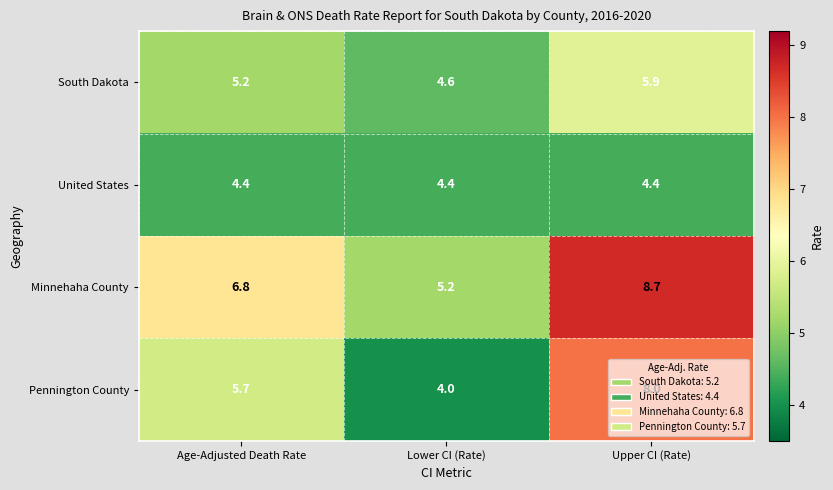

What is the approximate value of South Dakota at Age-Adjusted Death Rate?

5.2